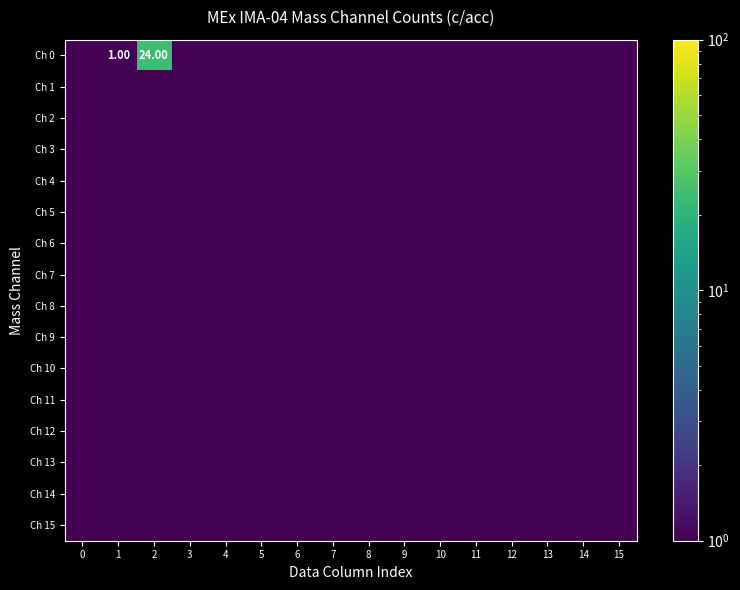

Which series changed the most between 14 and 15?

Ch 0